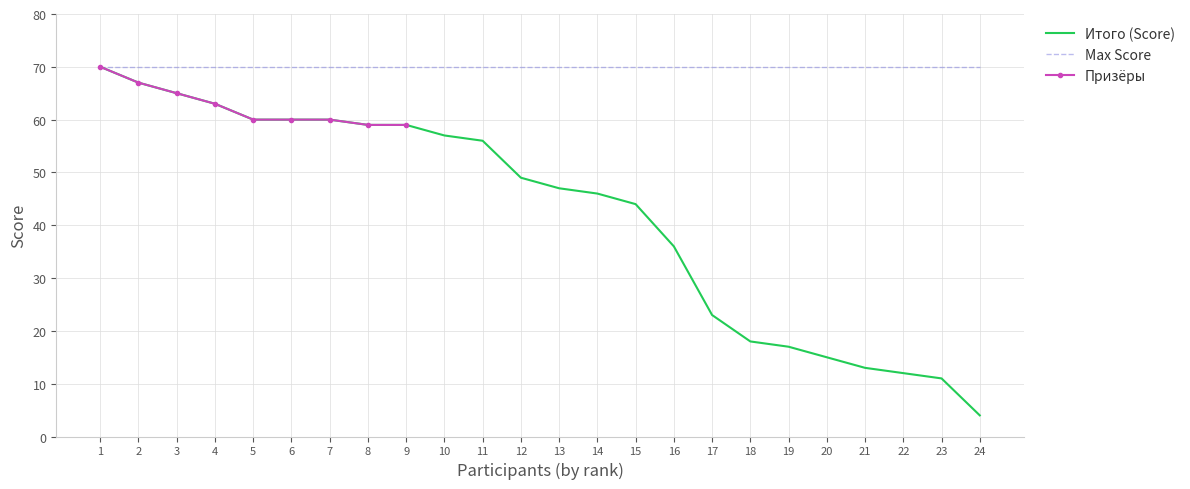

Is it true that Итого (Score) equals 26.5 at 20?

False